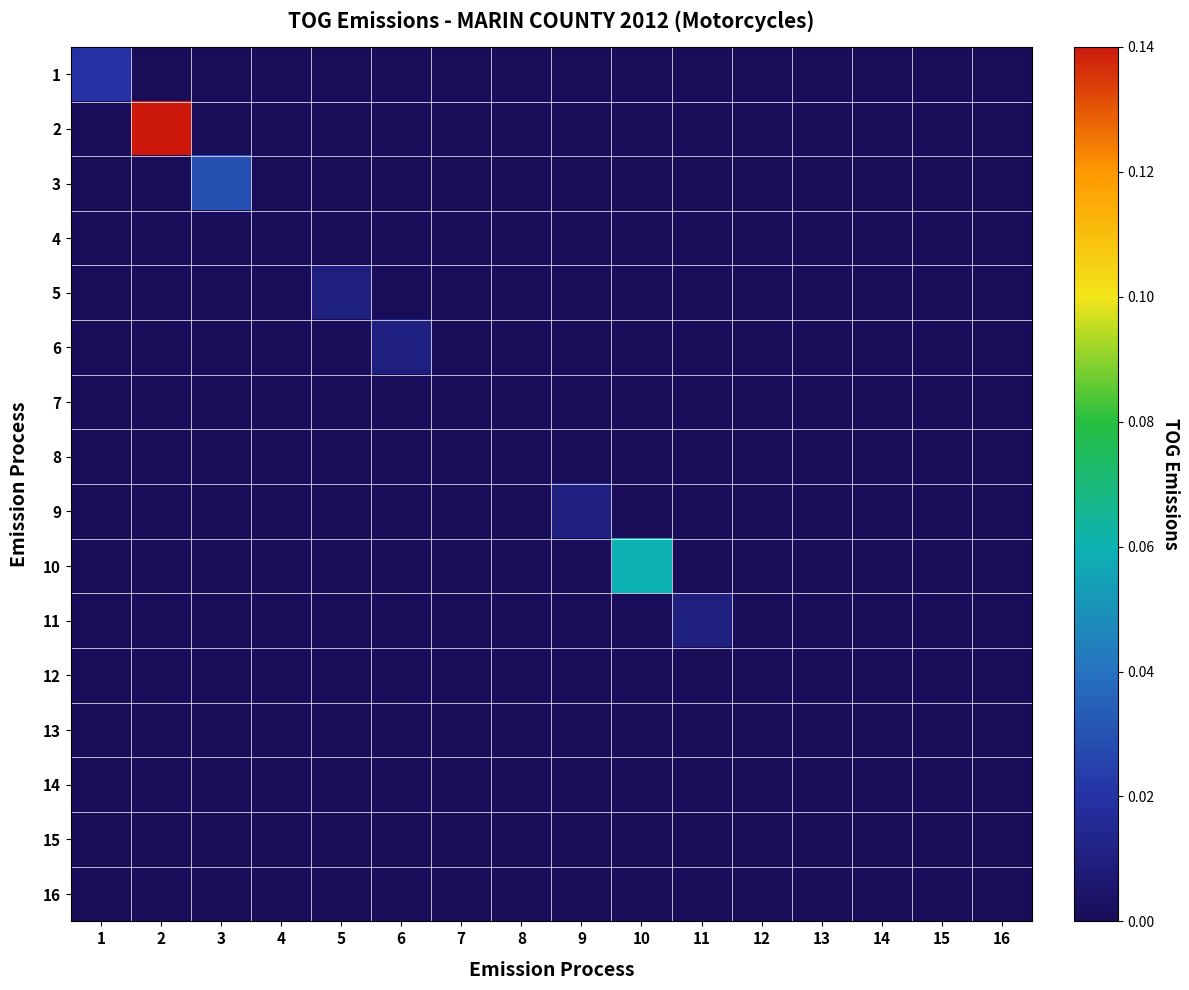

Which series has the widest spread of values?

2